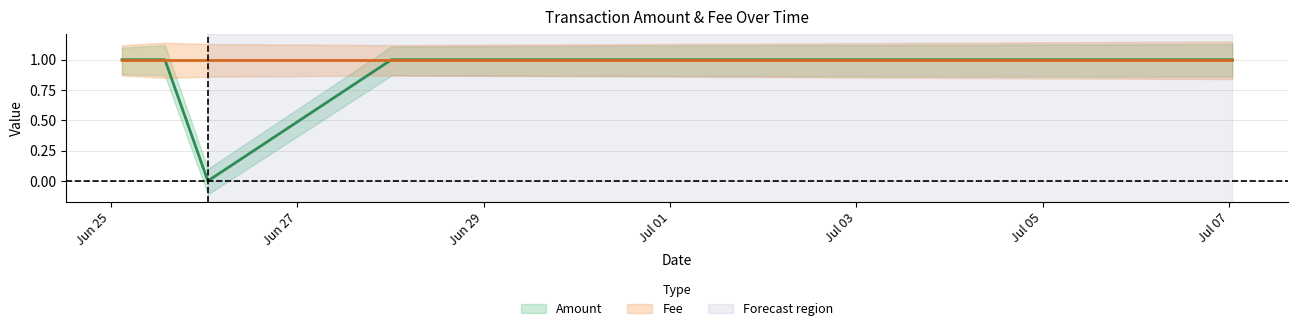

True or false: Fee has more than 2 interior local peaks.

False